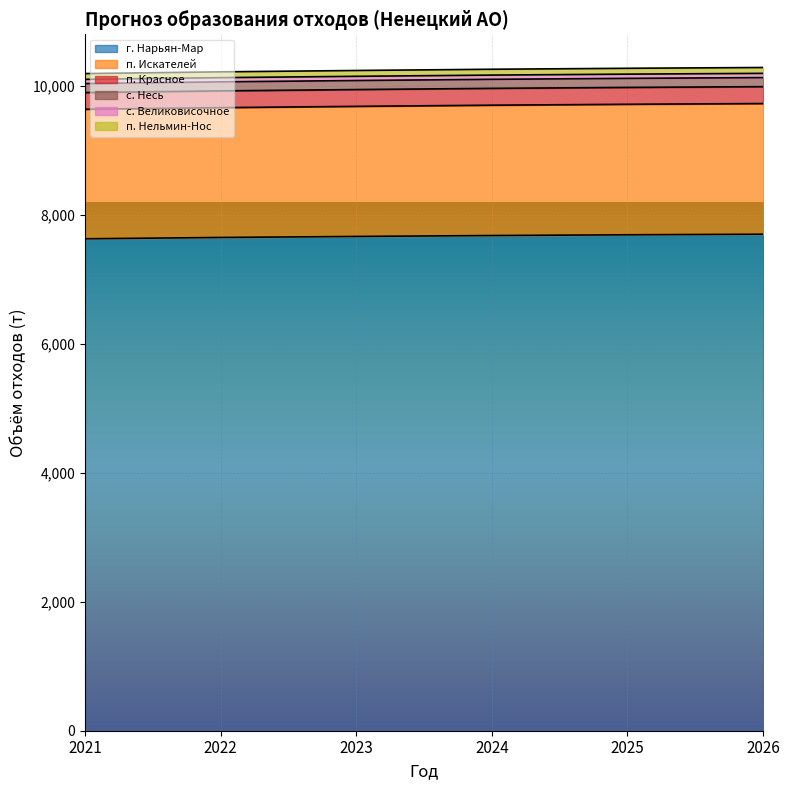

What is the lowest value of the г. Нарьян-Мар series?

7633.5